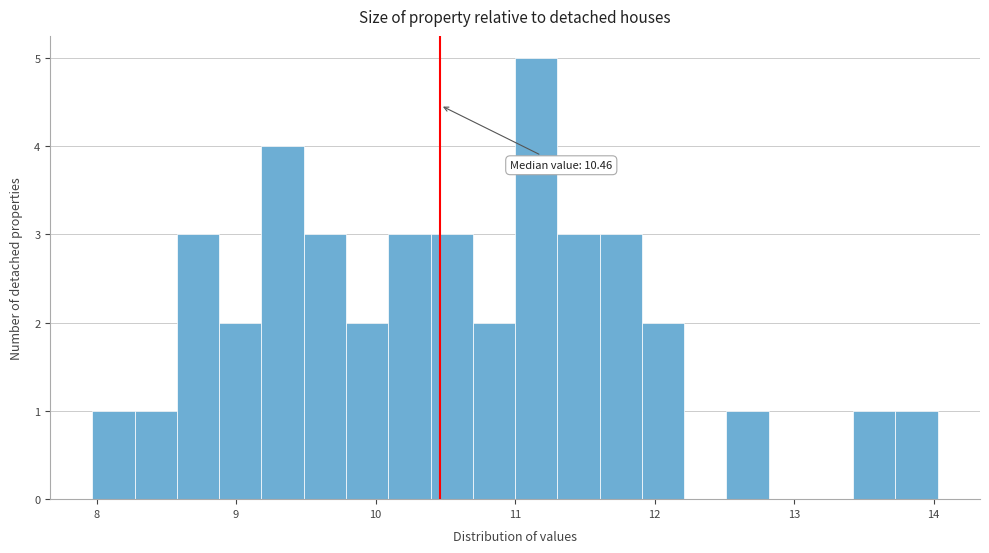

Around what value on the x-axis is the tallest bar? Give the approximate position of its centre, as read against the axis.

11.2